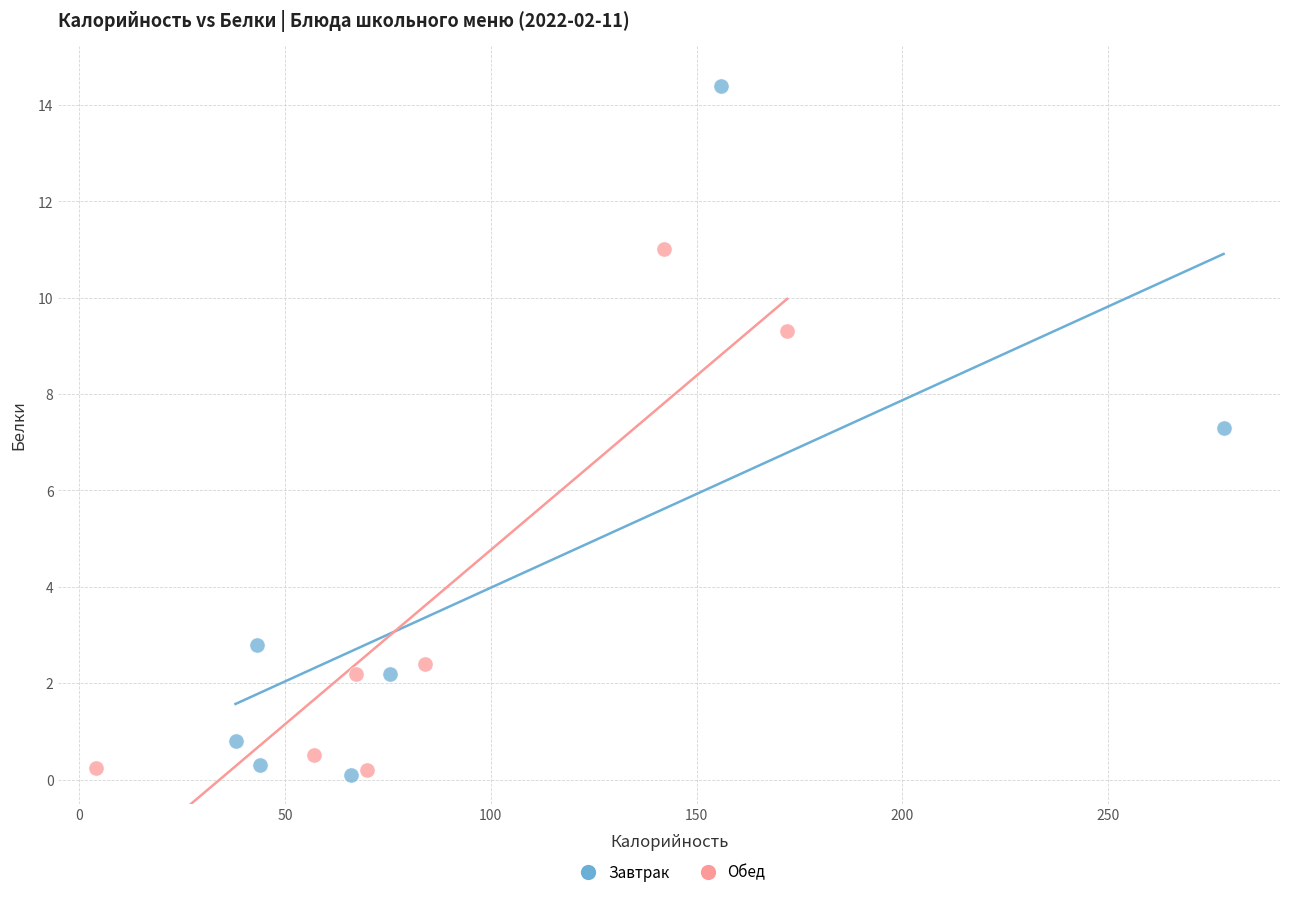

Which series has the widest spread of Y values?

Завтрак